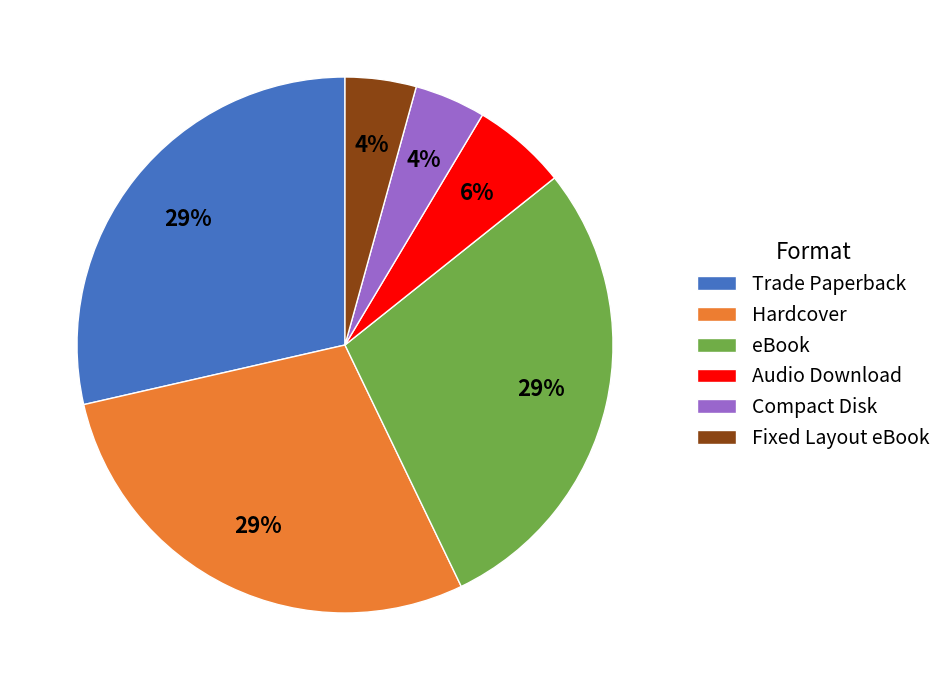

Do Fixed Layout eBook and Hardcover together represent more than half of the pie?

No